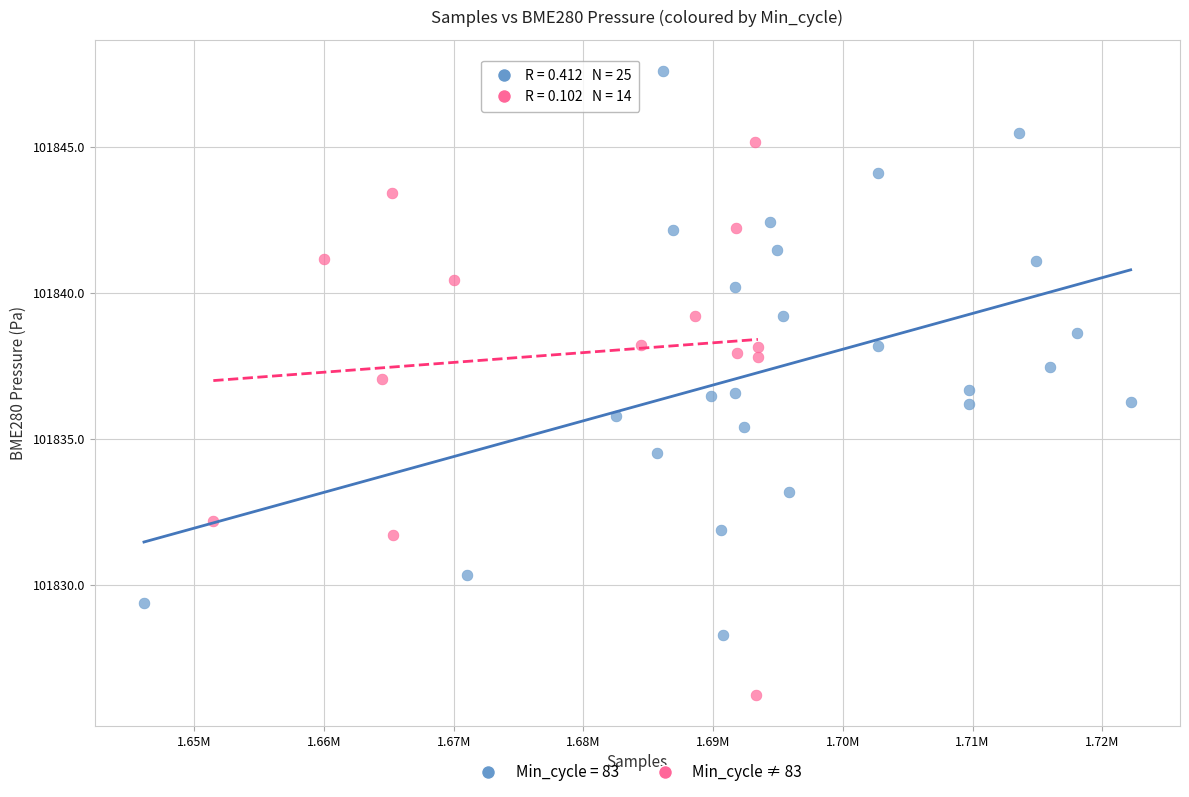

Which series contains the lowest Y value?

Min_cycle ≠ 83